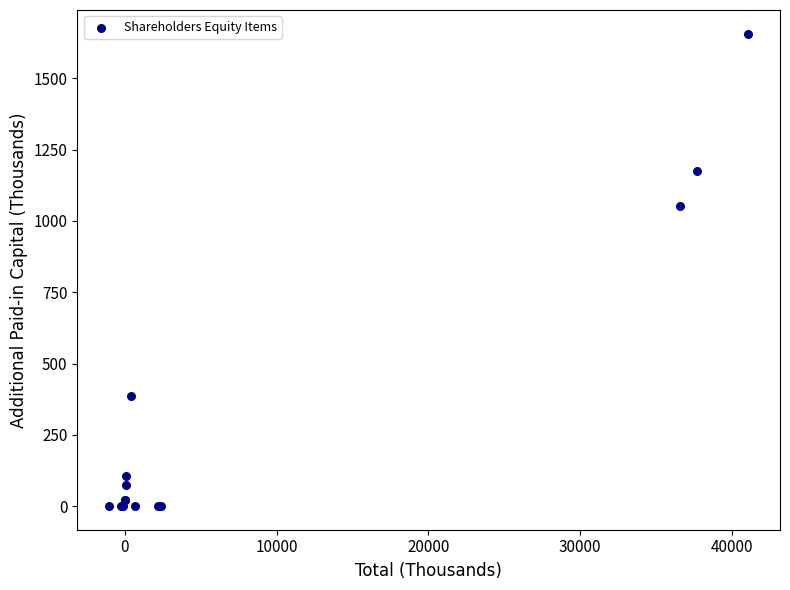

What Y value in the scatter plot is closest to 828?

1052